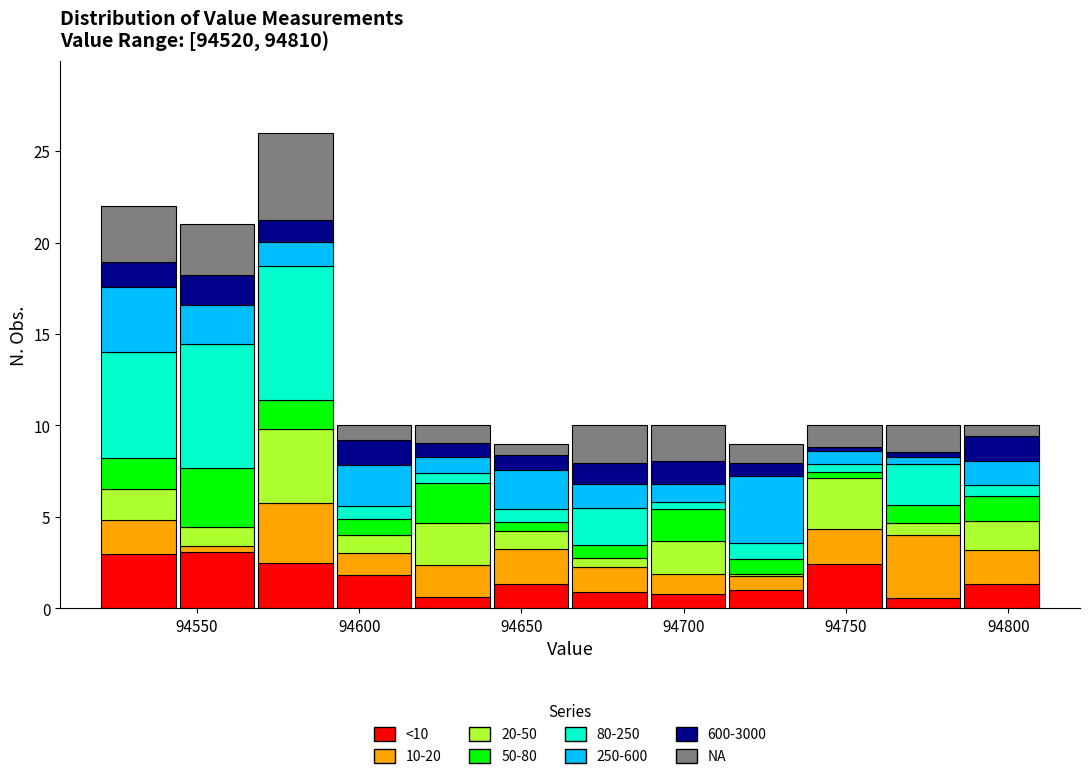

Which range on the x-axis has the tallest stacked bar (by total height)?

94570 to 94595